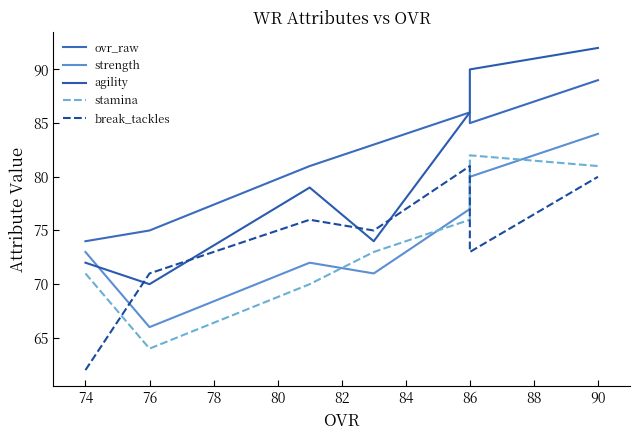

Does the chart have visible grid lines?

No